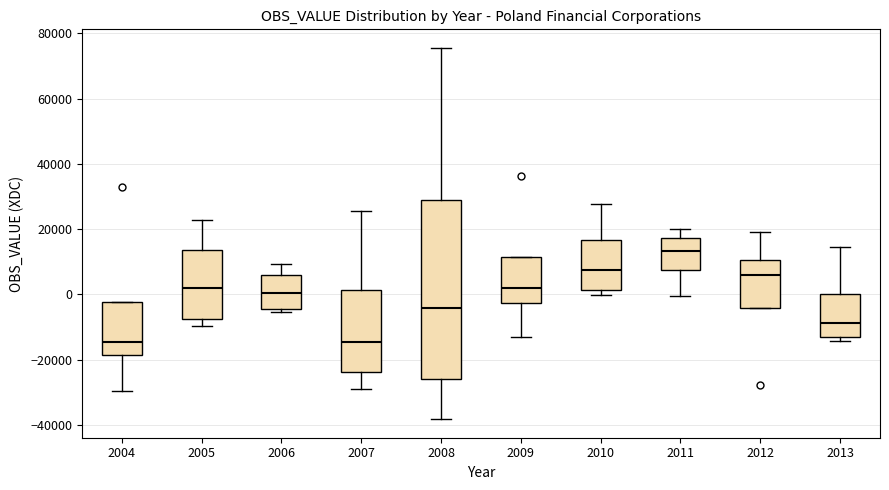

Which box is the tallest, from its lower edge to its upper edge?

2008